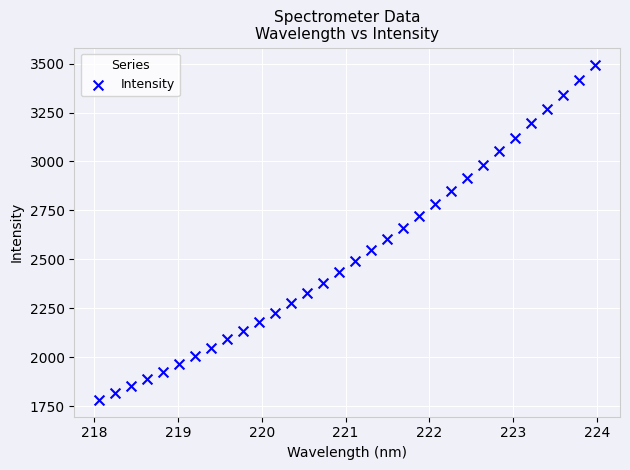

What is the range of X values (max minus min)?

5.9